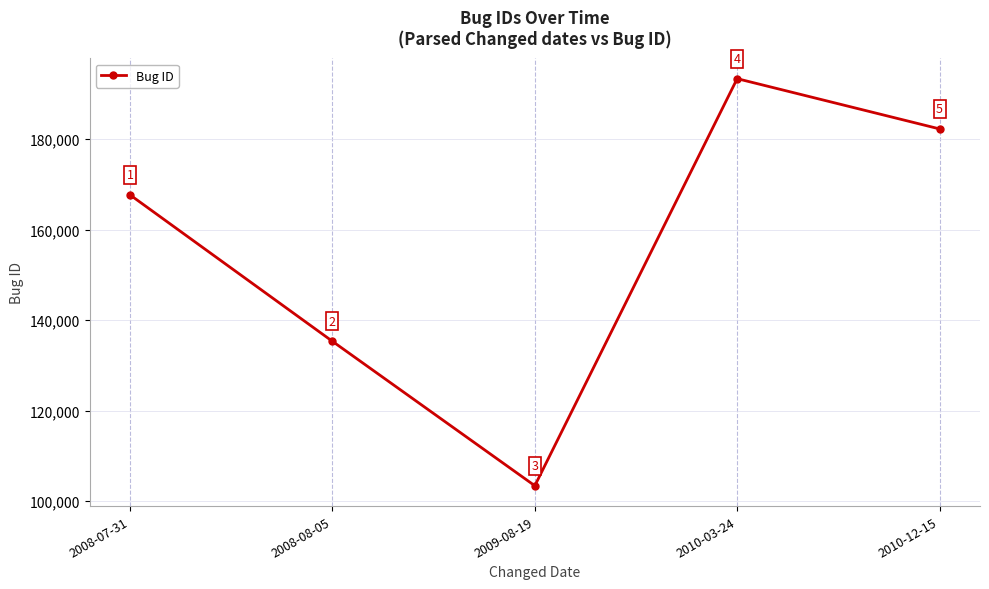

Where is the first local minimum?

2009-08-19